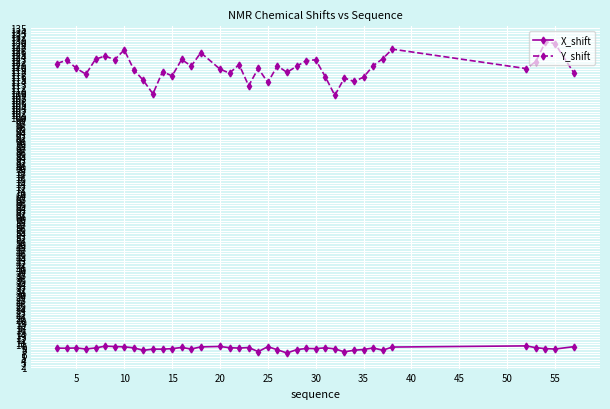

List the series in order of their peak value, highest first.

Y_shift, X_shift